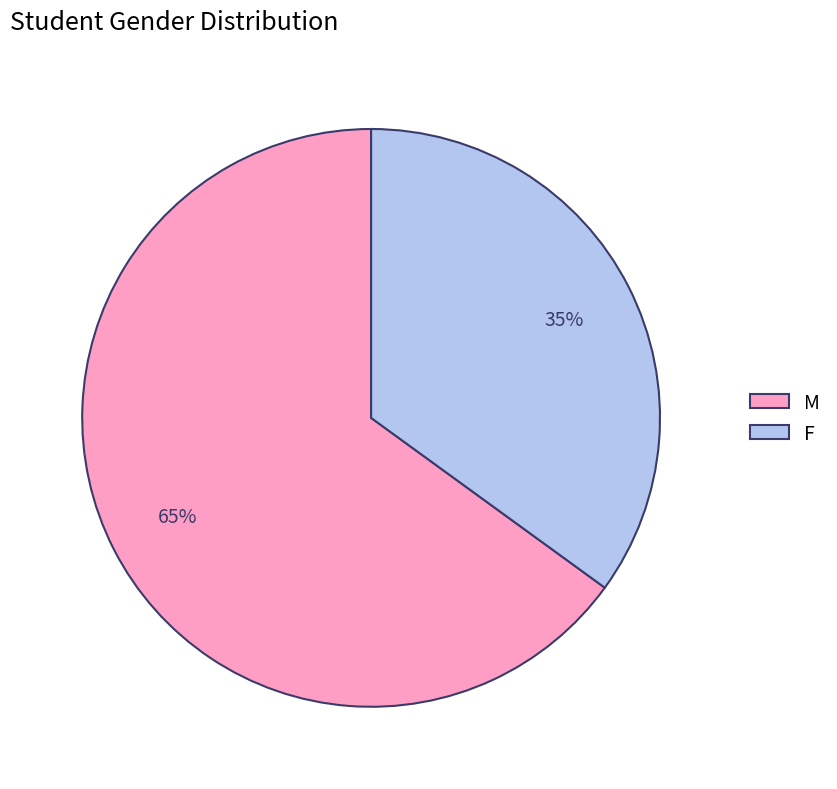

To the nearest percent, what is the average slice percentage?

50%